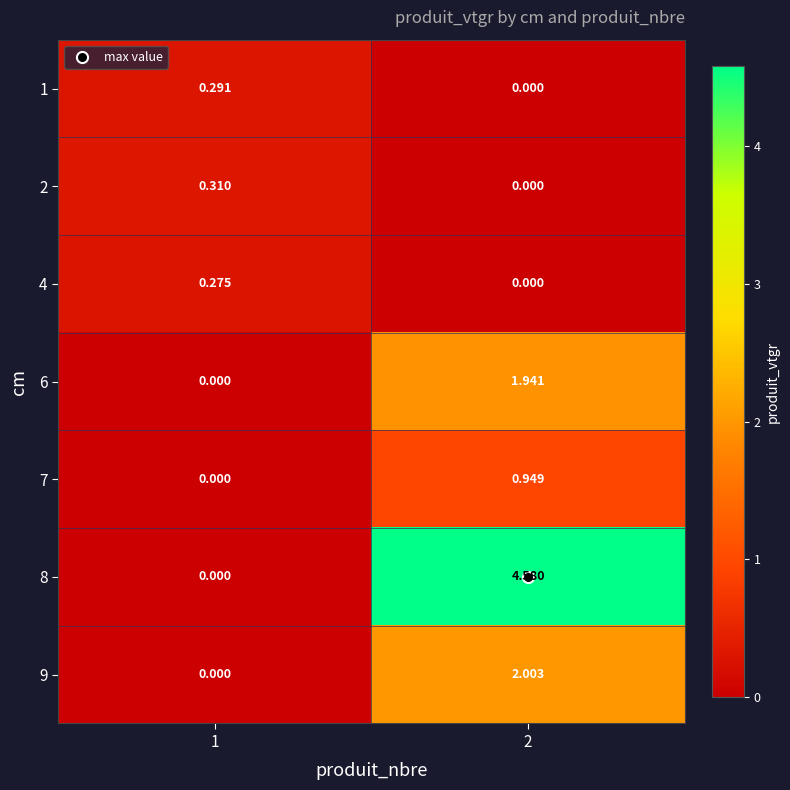

Is the value of 2 at 1 greater than the value of 7 at 1?

Yes